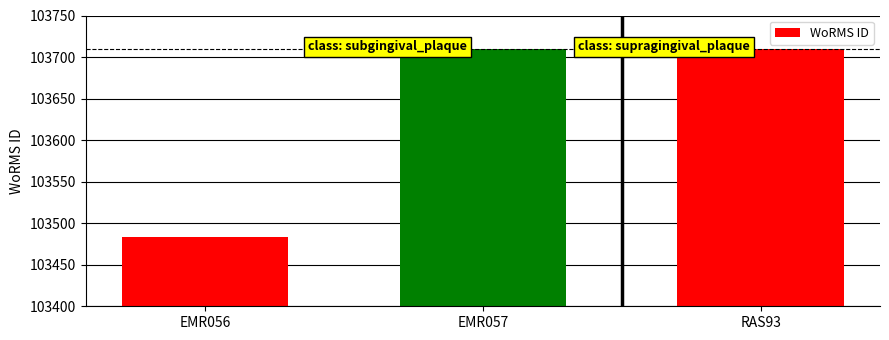

How many categories are shown in the chart?

3